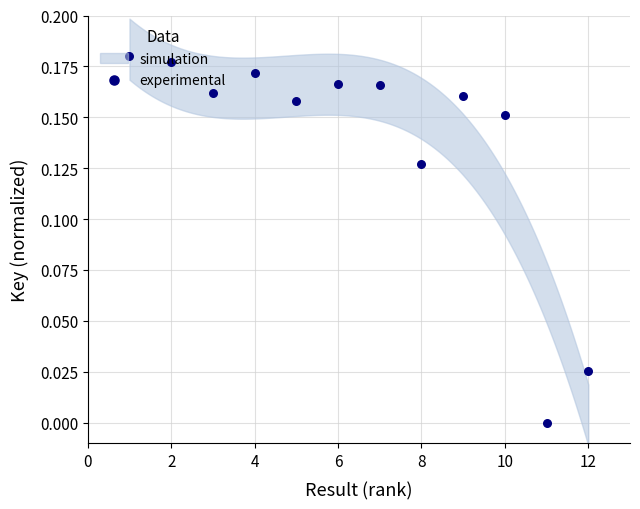

Which has a higher value, 8 or 2?

2